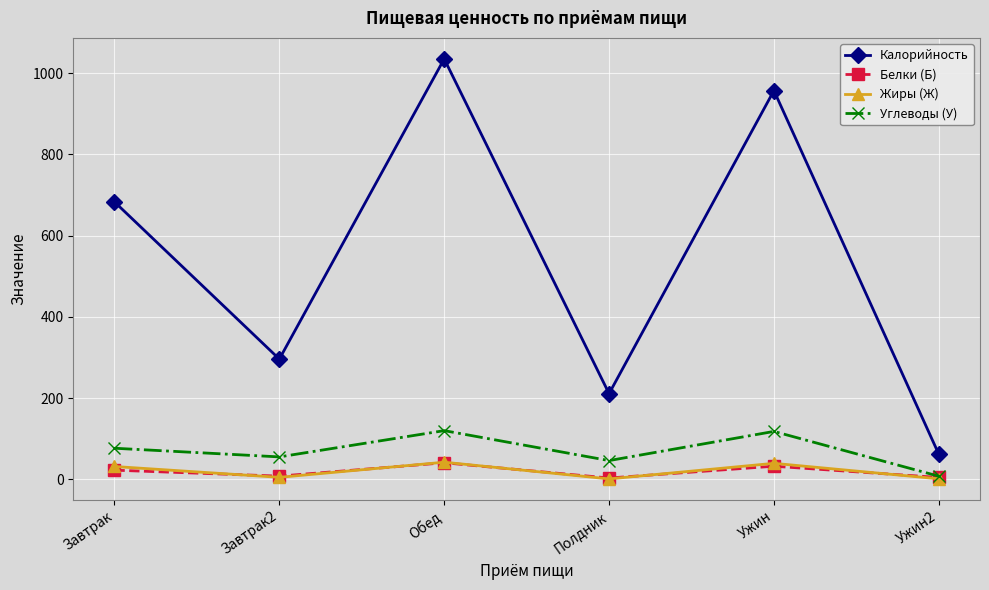

Is the value of Жиры (Ж) at Ужин greater than the value of Белки (Б) at Завтрак2?

Yes